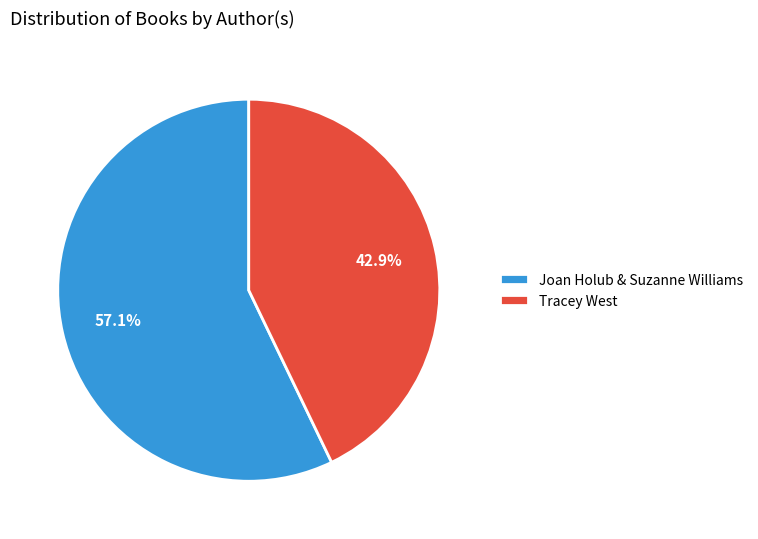

Does any single category account for the majority?

Yes